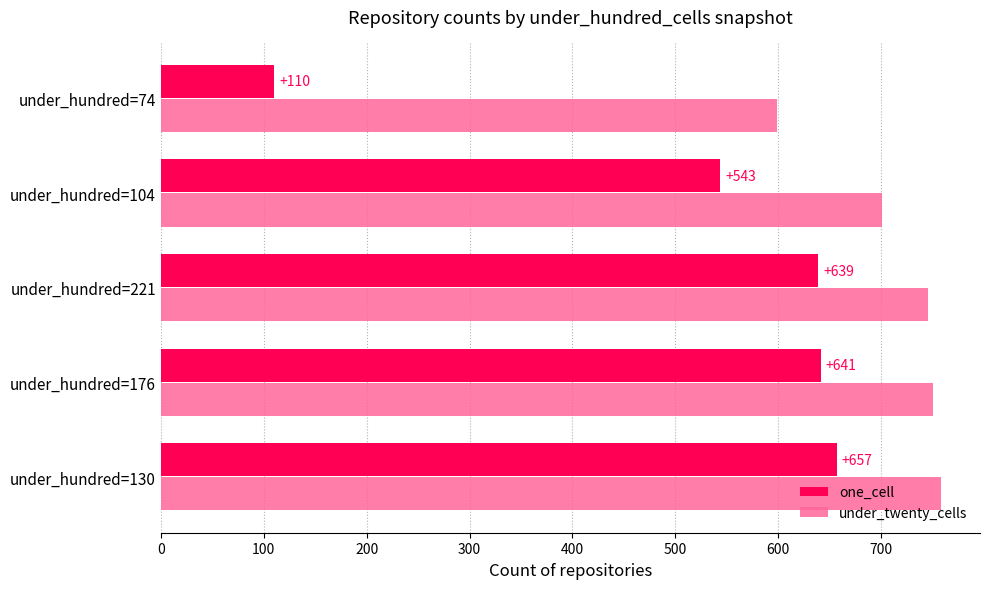

What is the greatest value displayed?

758.0